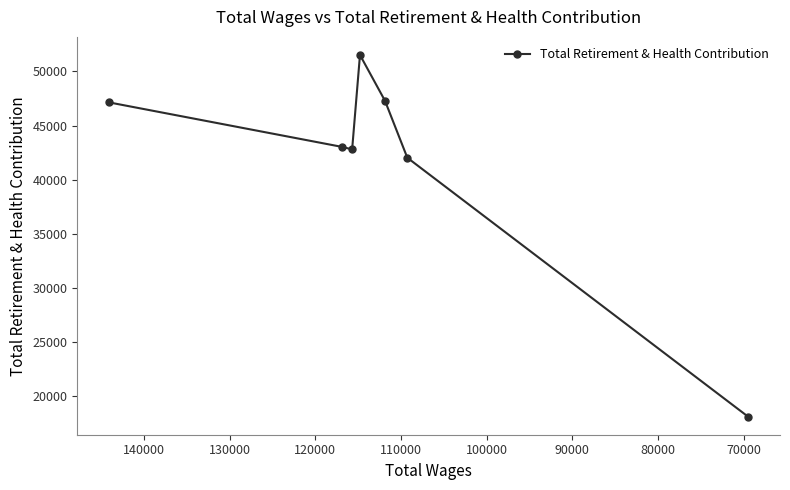

Between 110000 and 120000, which is larger?

110000